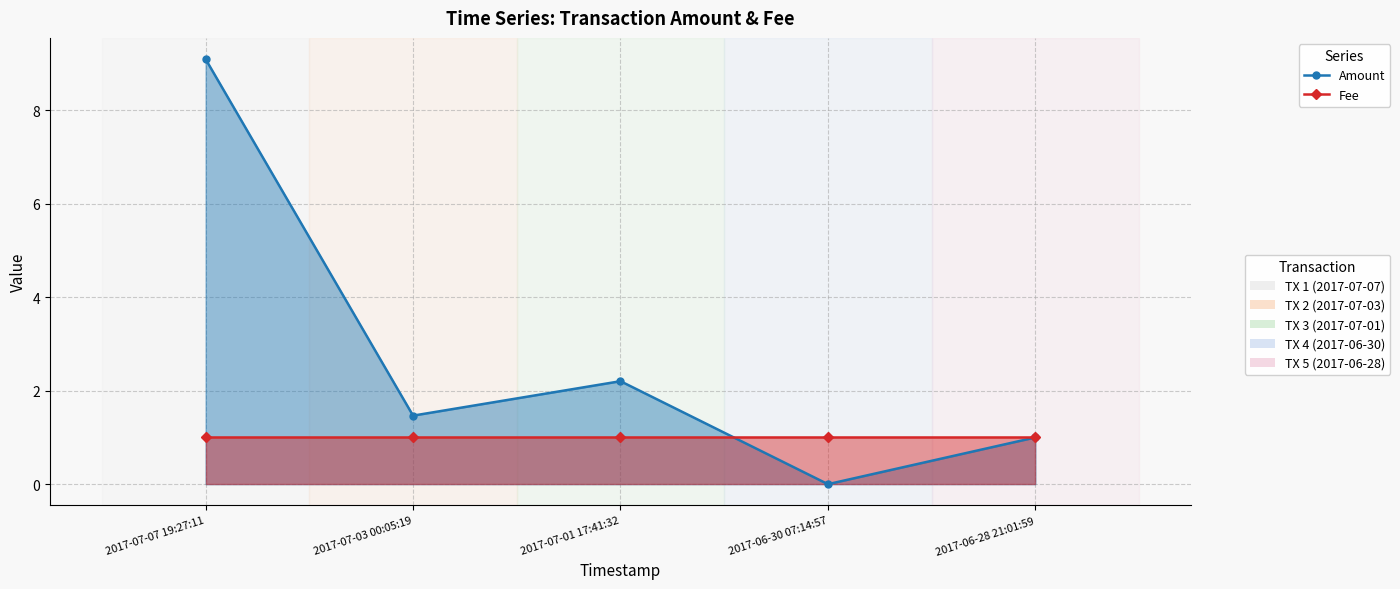

At 2017-06-28 21:01:59, list the series in order from largest to smallest.

Amount, Fee